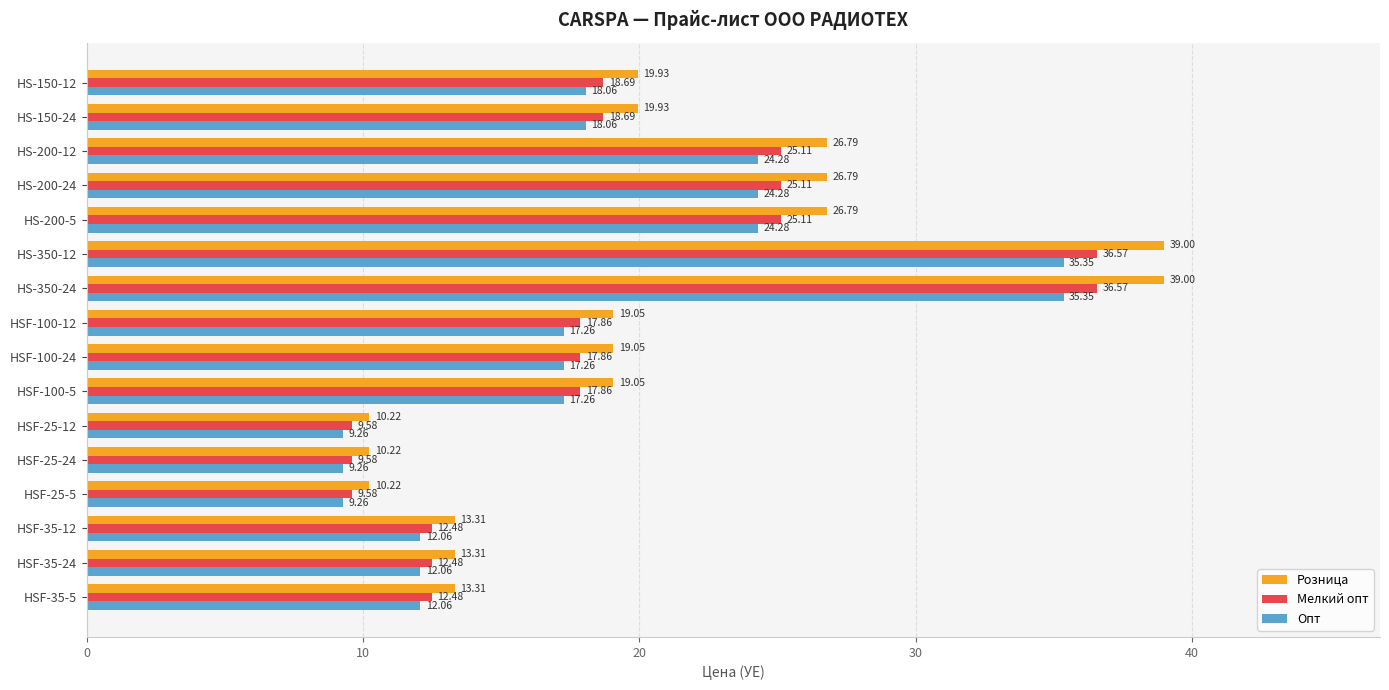

Which series has the largest range (max minus min)?

Розница